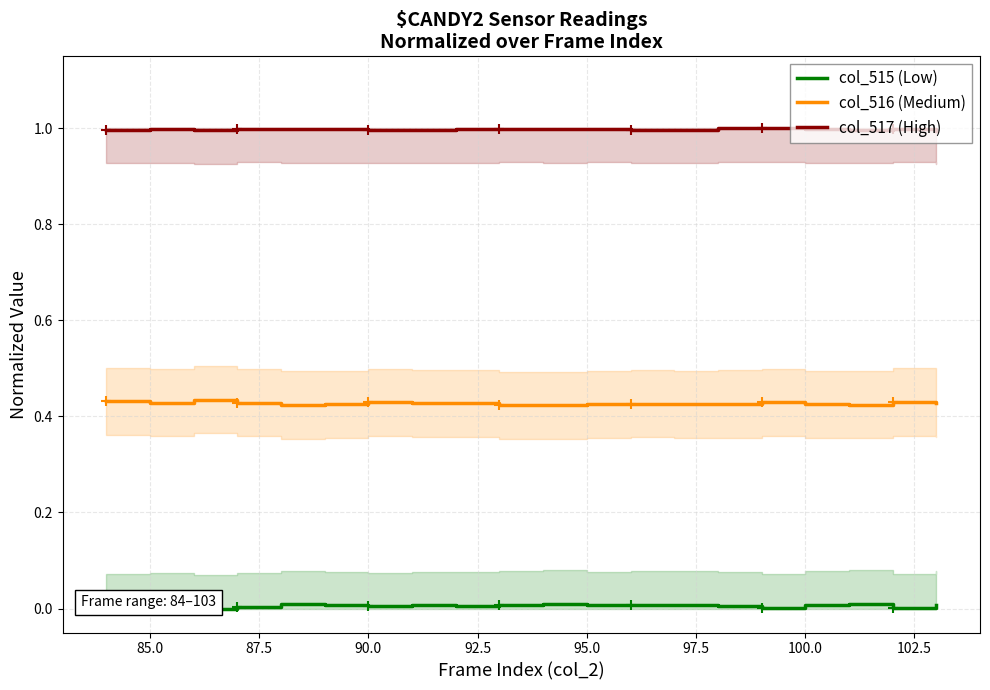

The value of col_517 (High) at 90.0 is 1.0. True or false?

True